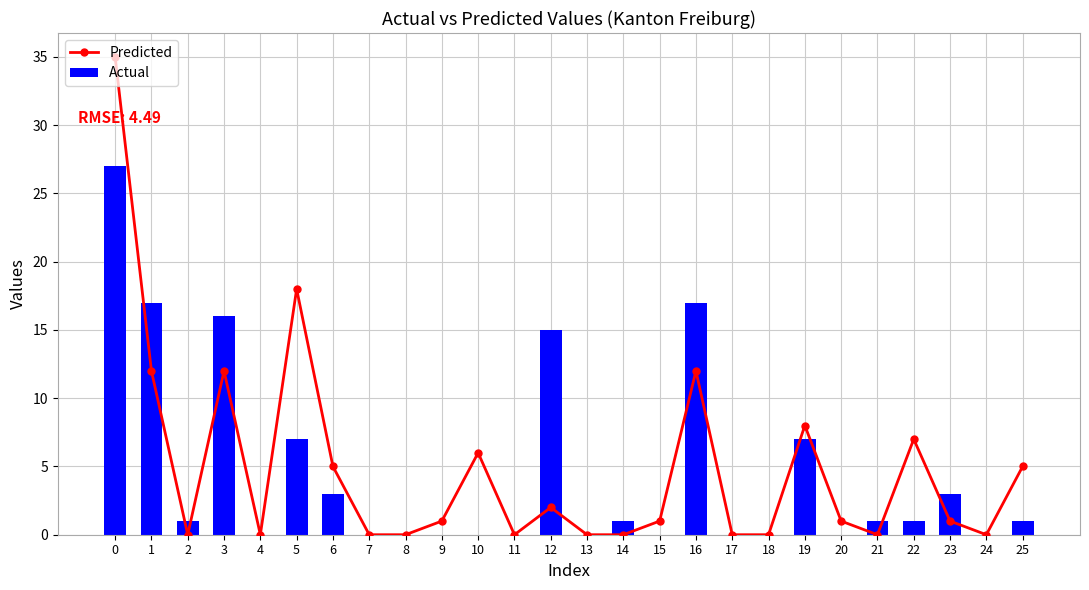

Between 22 and 20, which is larger?

22